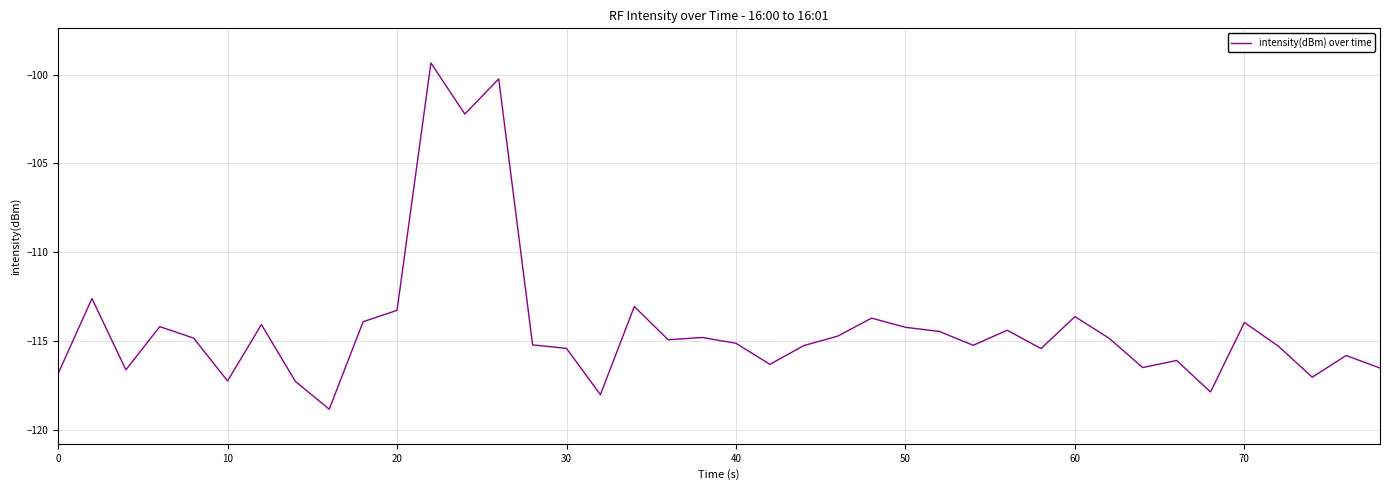

What is the maximum value shown in the chart?

-99.3